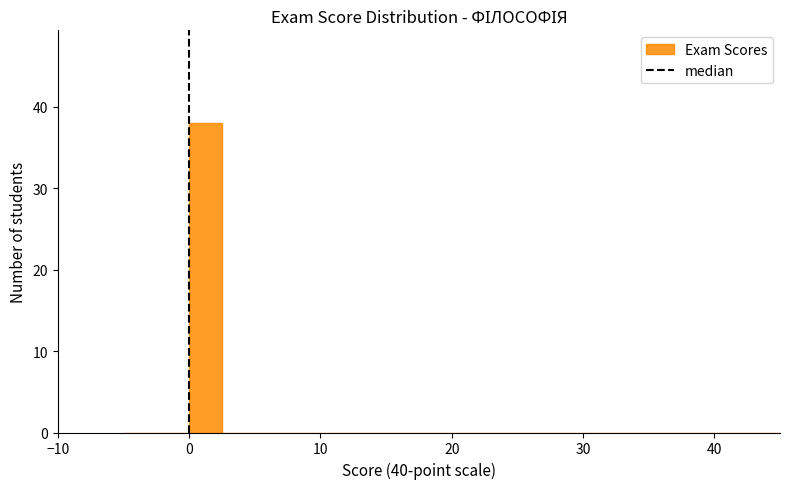

Read against the x-axis, roughly where is the centre of the tallest bar?

1